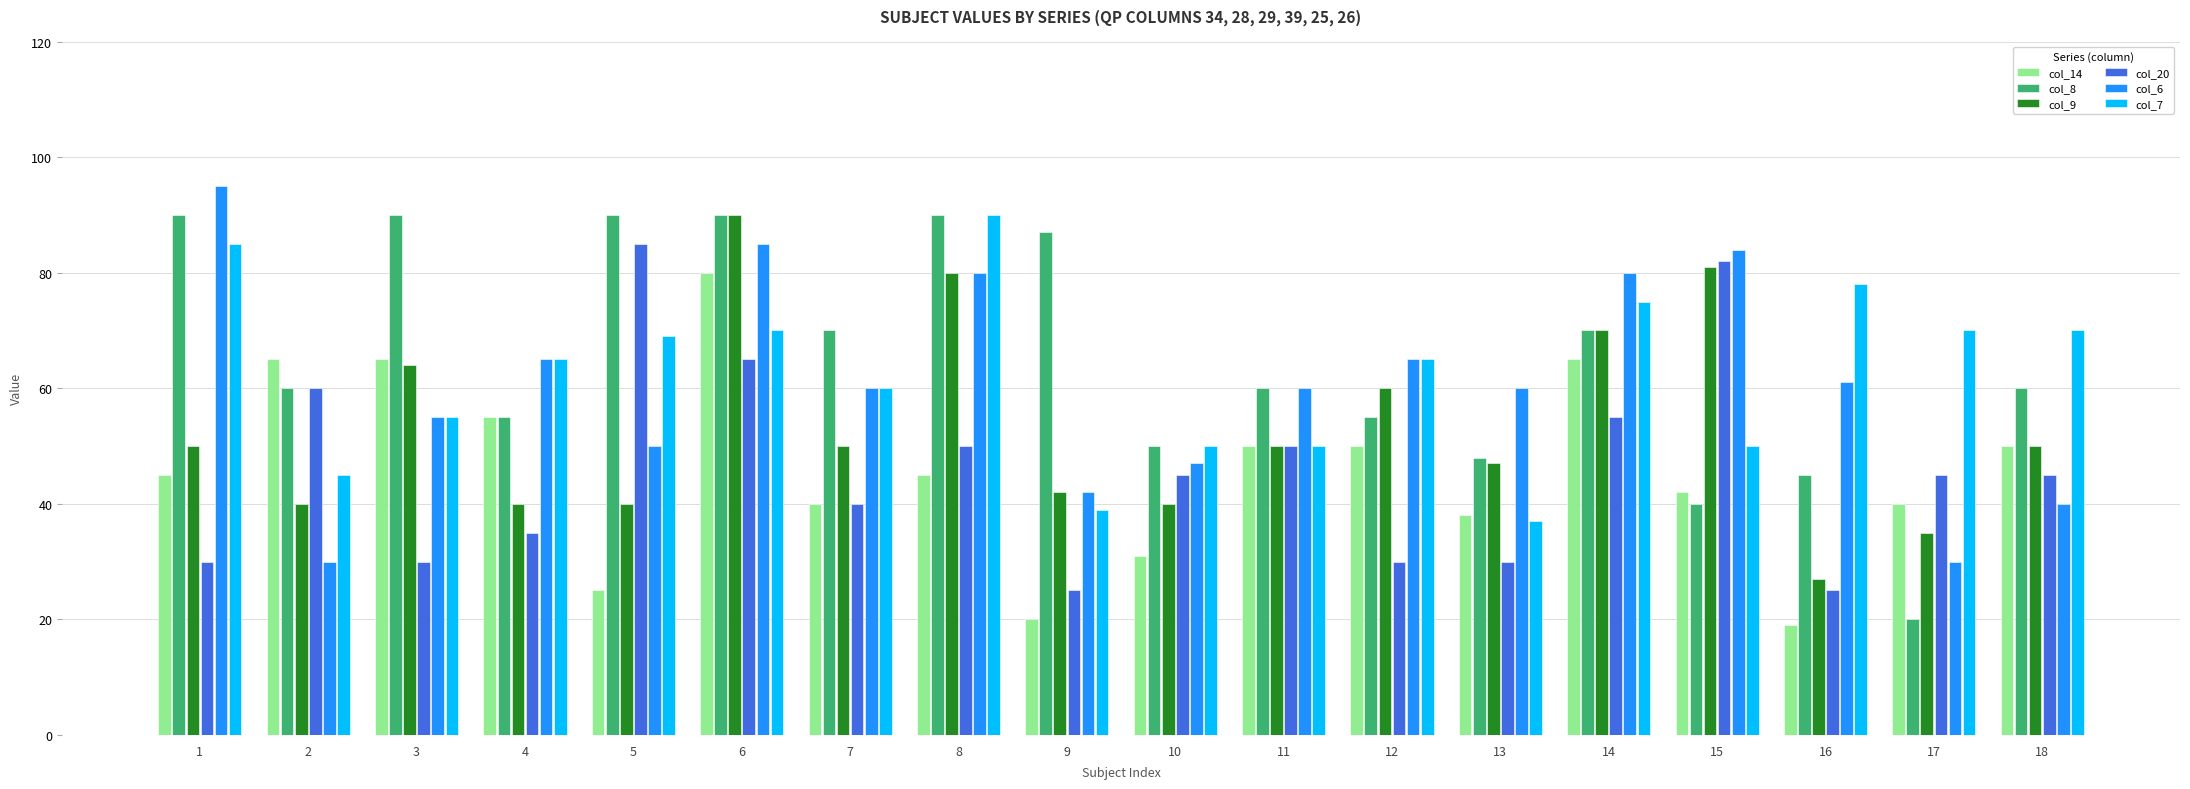

Between 5 and 6, which series saw the biggest shift?

col_14